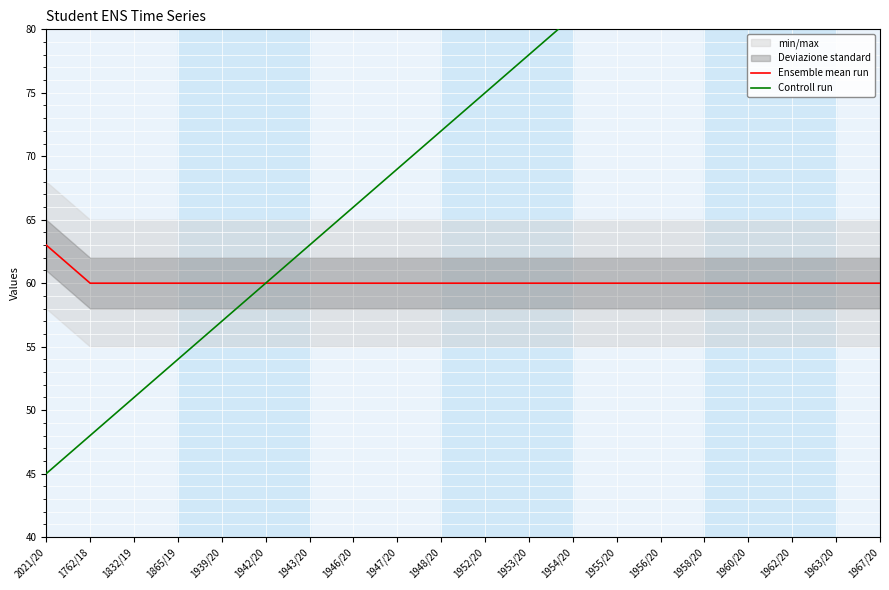

What is the value of the Ensemble mean run point at the 7th from the left?

60